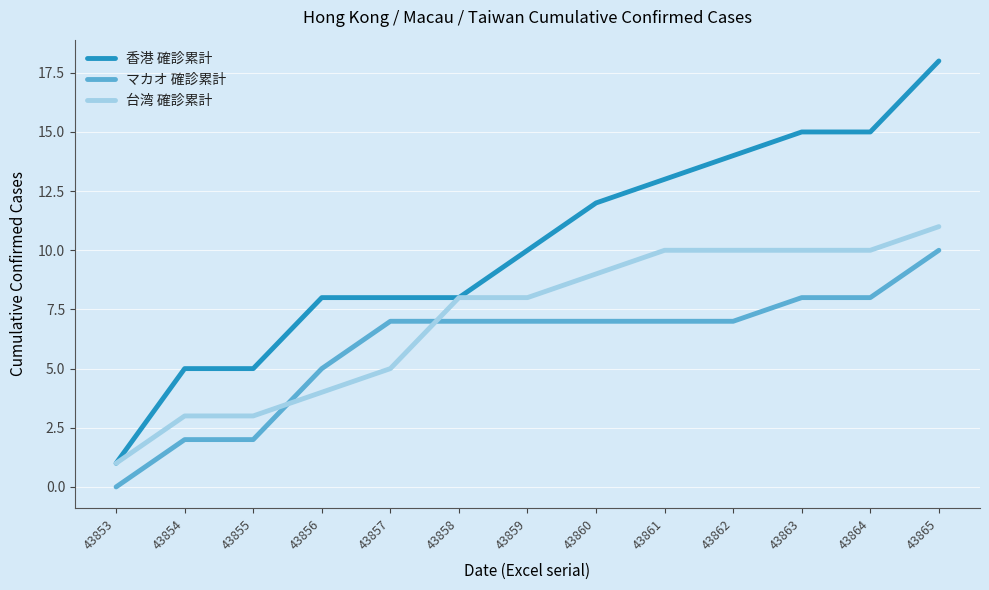

Is the value of マカオ 確診累計 at 43856 greater than the value of 台湾 確診累計 at 43859?

No